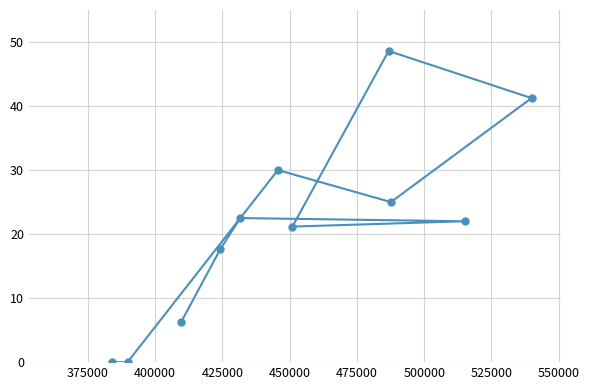

What is the difference between the second highest and second lowest values?

41.2